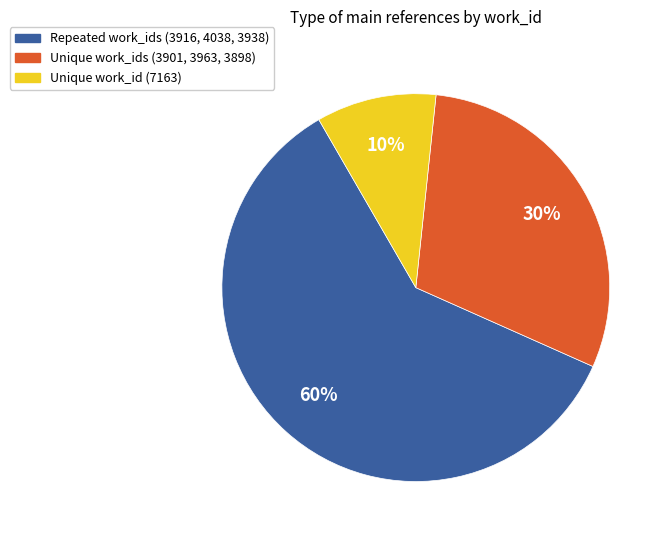

How many segments does this pie chart have?

3